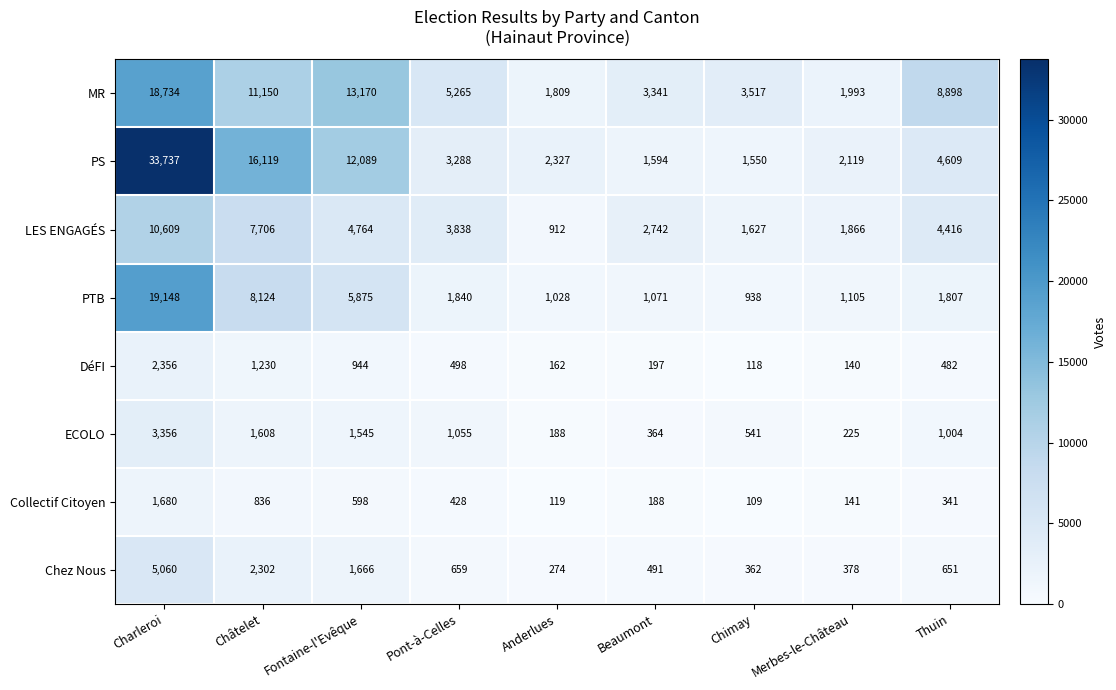

Rank the series by their maximum value, from highest to lowest.

PS, PTB, MR, LES ENGAGÉS, Chez Nous, ECOLO, DéFI, Collectif Citoyen